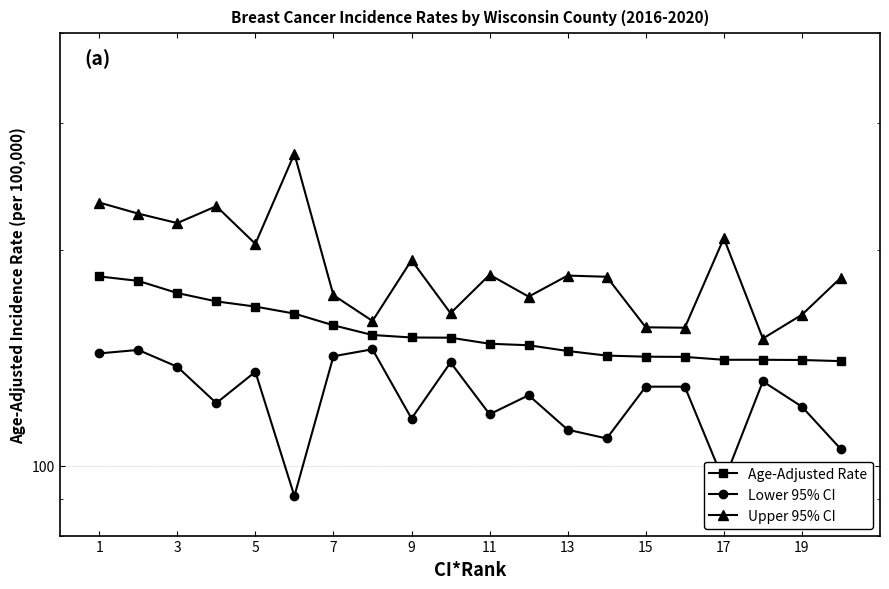

What is the smallest value displayed?

90.8